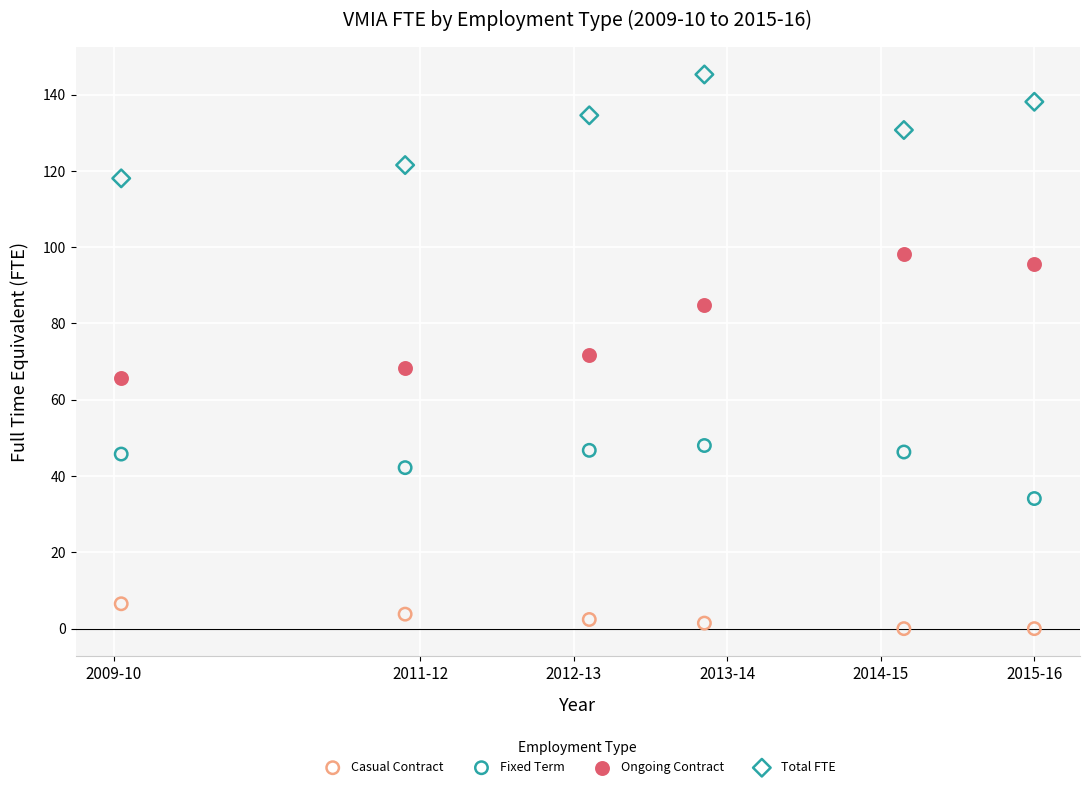

Which series reaches the minimum Y coordinate?

Casual Contract